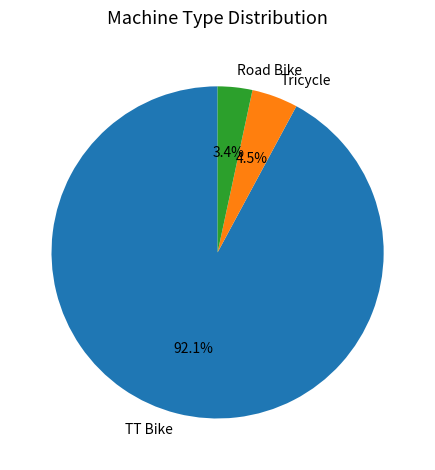

Combined, do Road Bike and Tricycle account for over 50%?

No